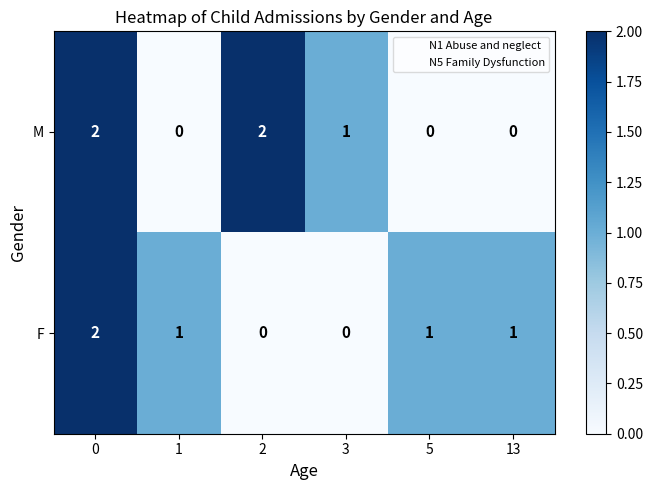

What is the total value across all series at 5?

1